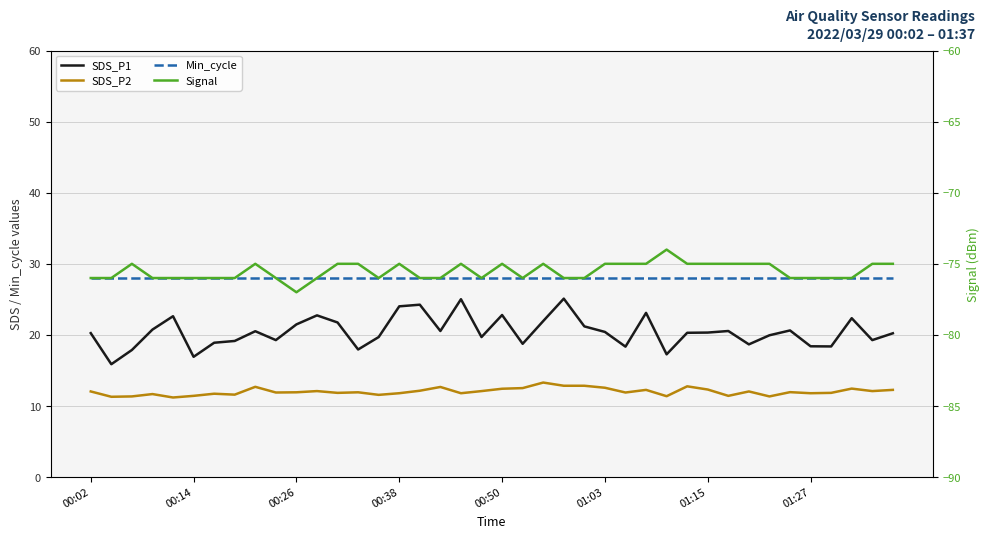

At which label is Min_cycle closest to 28?

00:02